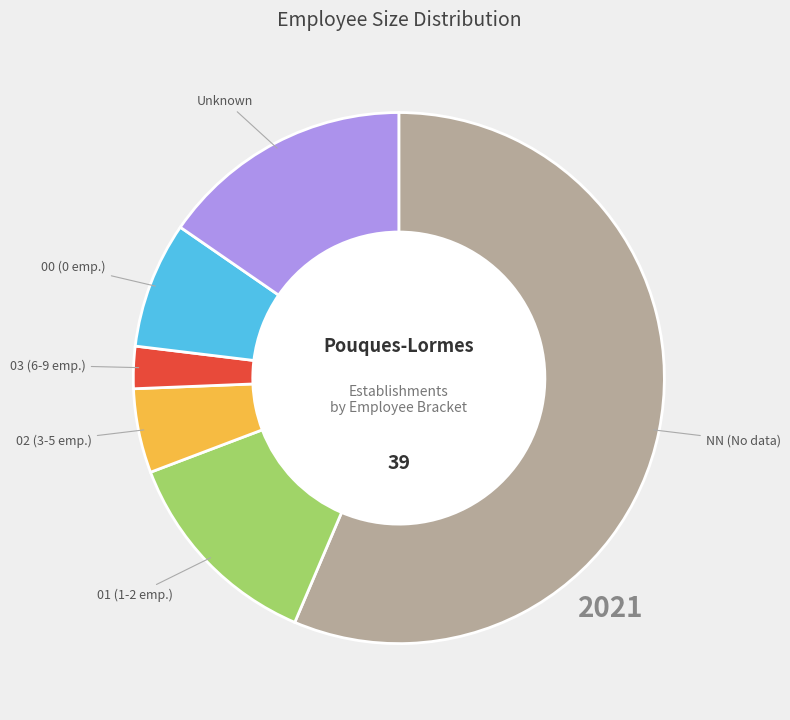

What is the smallest slice in the pie chart?

03 (6-9 emp.)